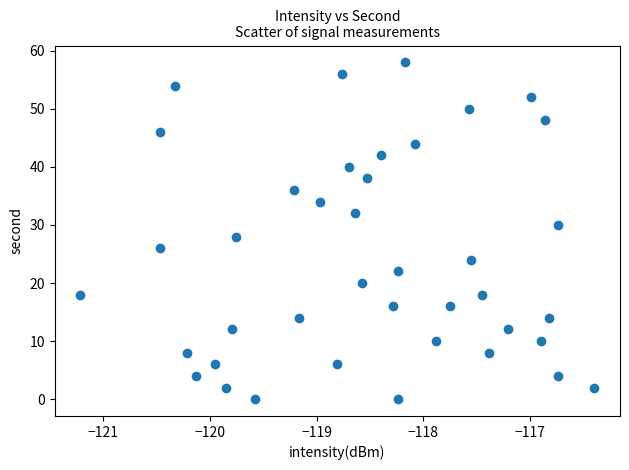

What is the range of Y values (max minus min)?

58